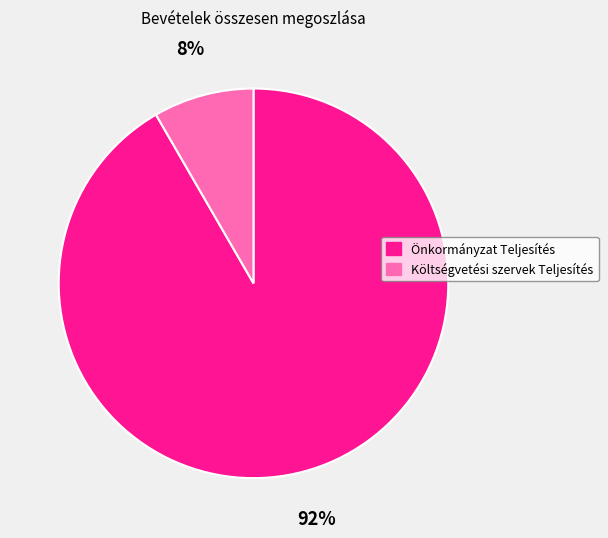

Which slice is the largest?

Önkormányzat Teljesítés